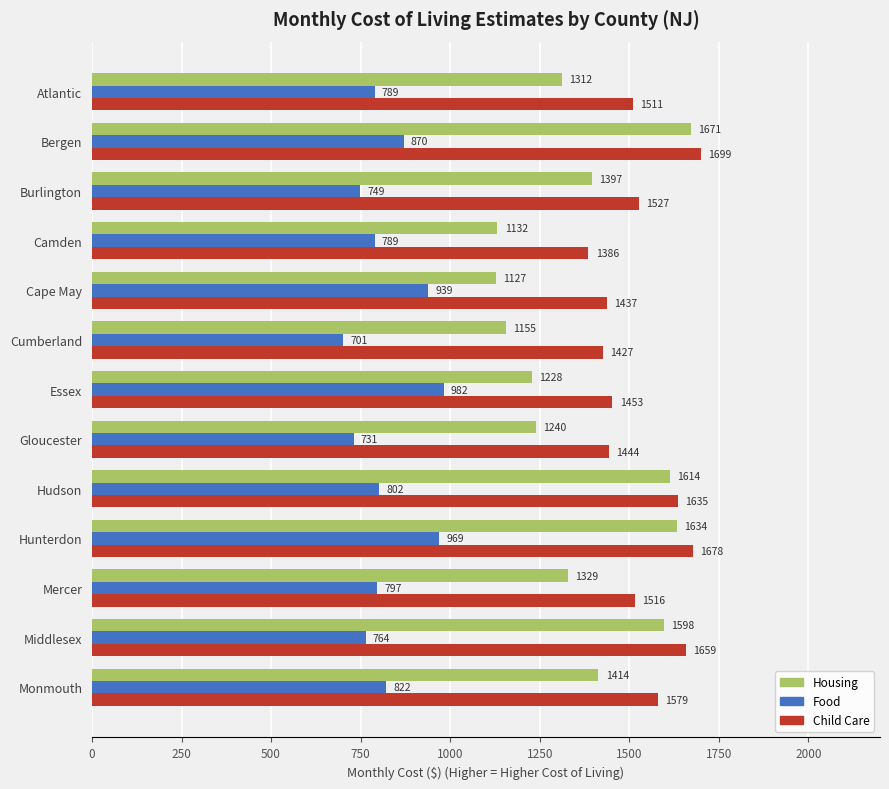

List the series in order of their peak value, highest first.

Child Care, Housing, Food